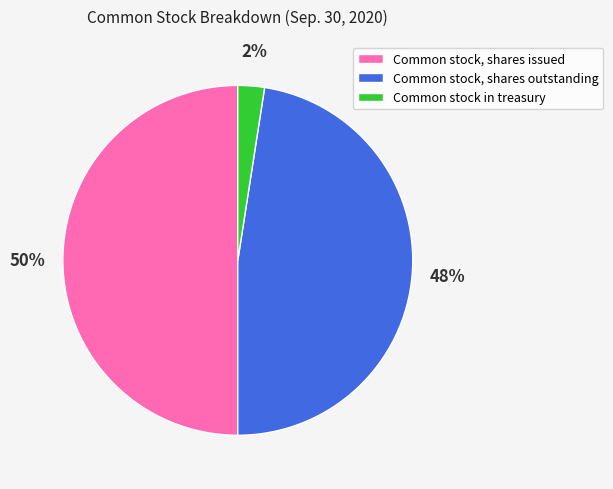

Rank the categories by value from highest to lowest.

Common stock, shares issued, Common stock, shares outstanding, Common stock in treasury